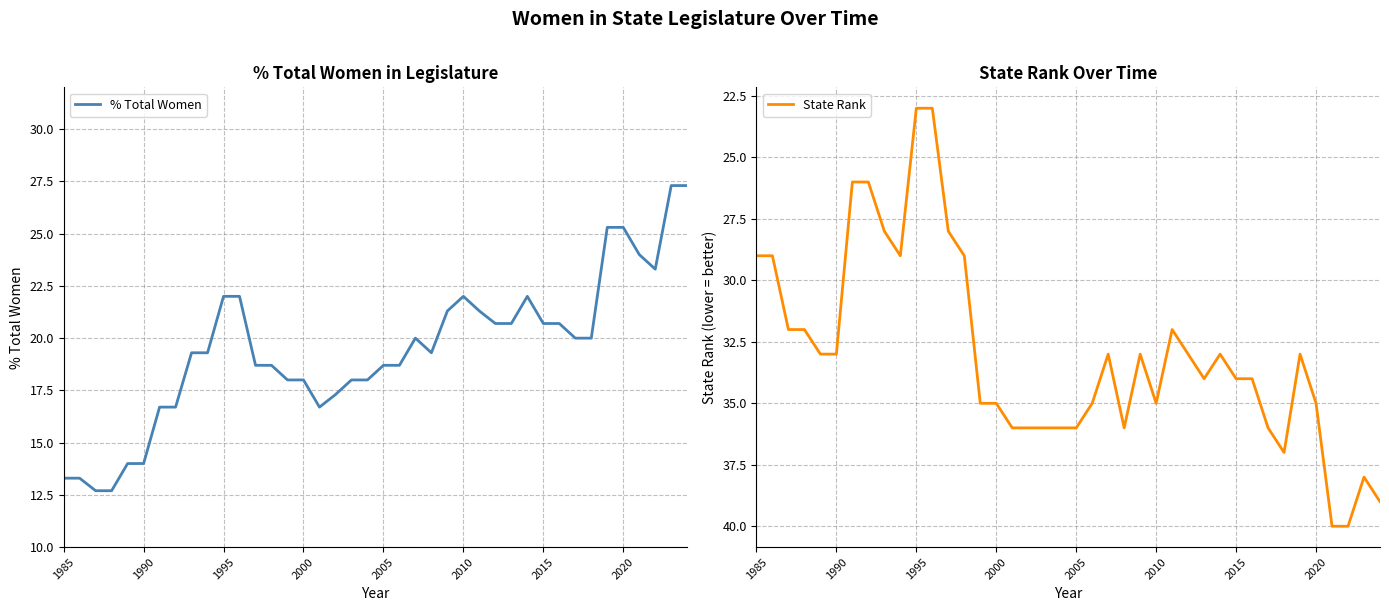

What are all the series names shown in the legend?

% Total Women, State Rank